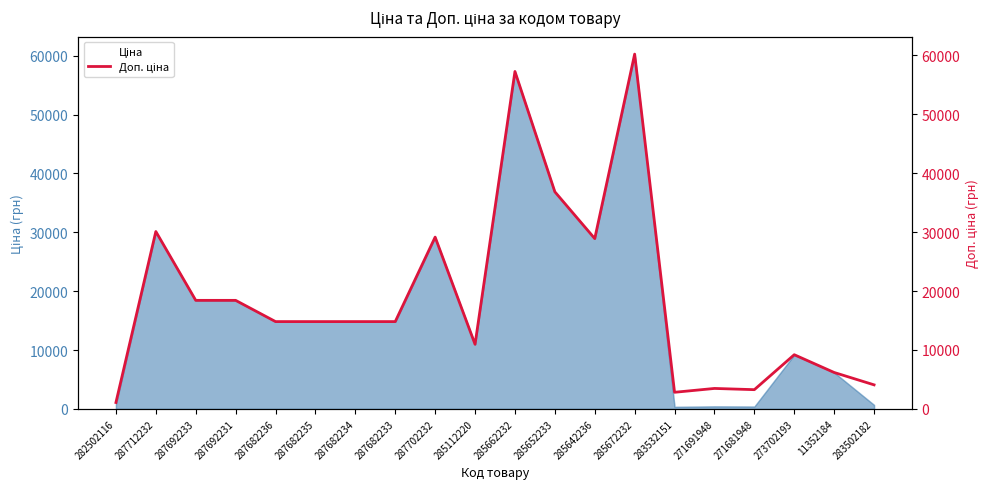

At 287702232, list the series in order from largest to smallest.

Ціна, Доп. ціна